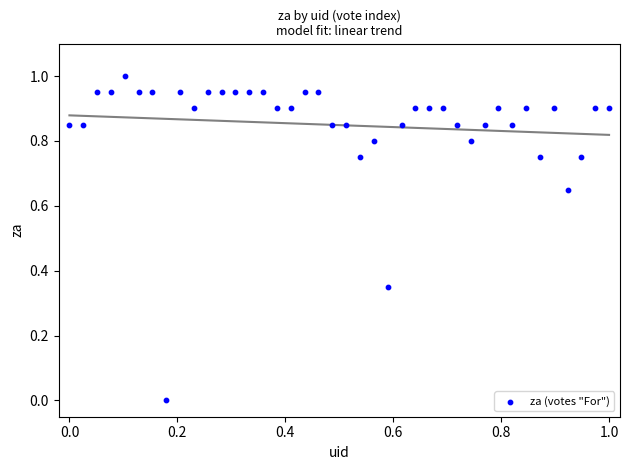

What is the range of X values (max minus min)?

1.0